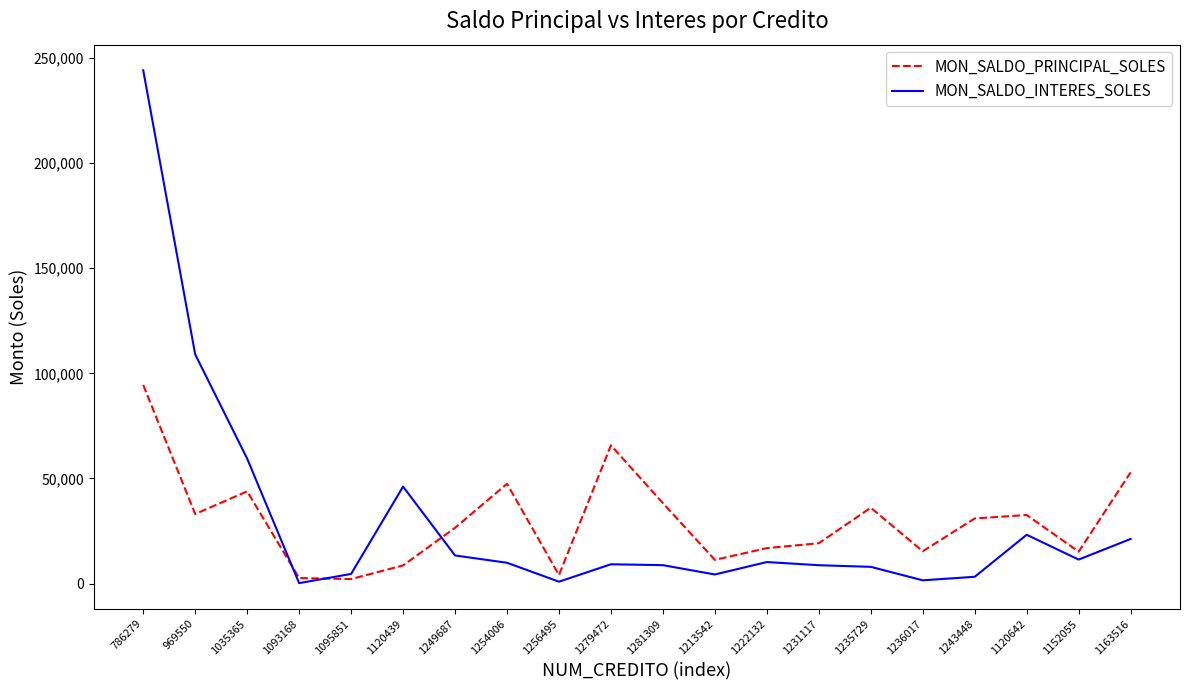

Where is MON_SALDO_INTERES_SOLES nearest to the value 122168?

969550